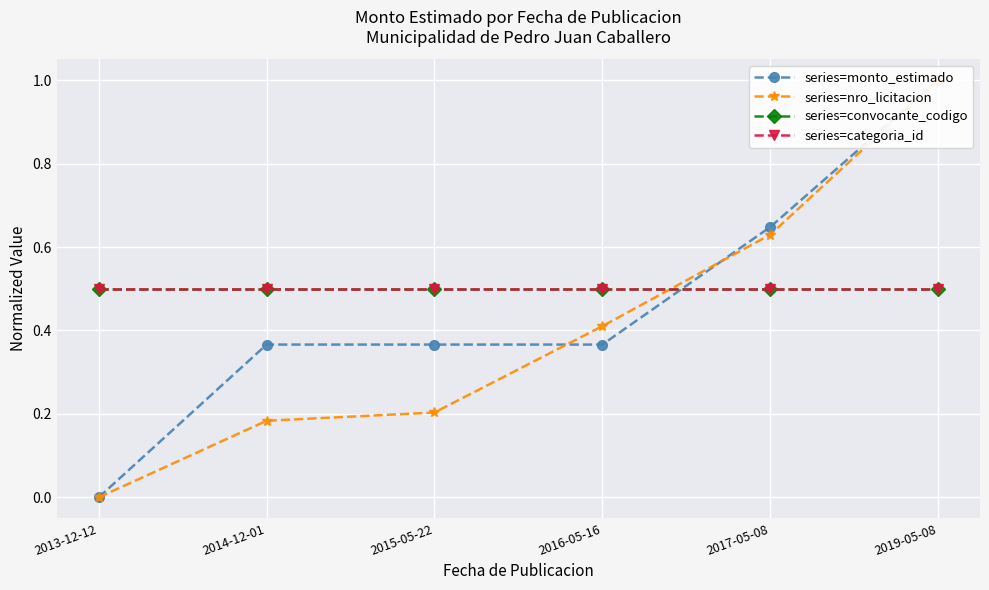

Read the series=monto_estimado value at 2017-05-08.

0.6